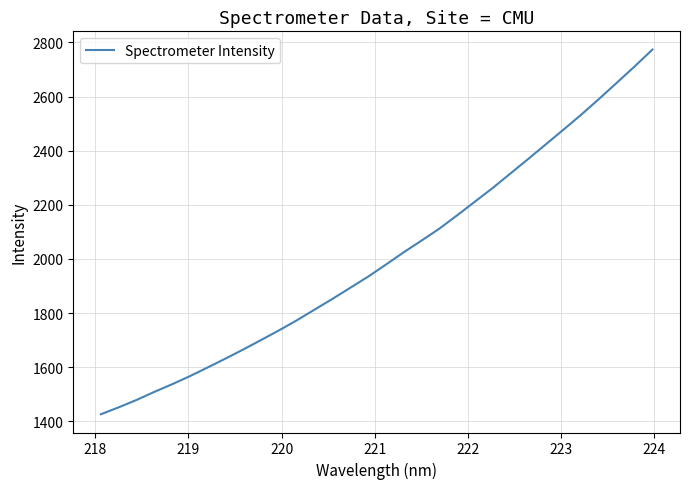

What is the greatest value displayed?

2773.7